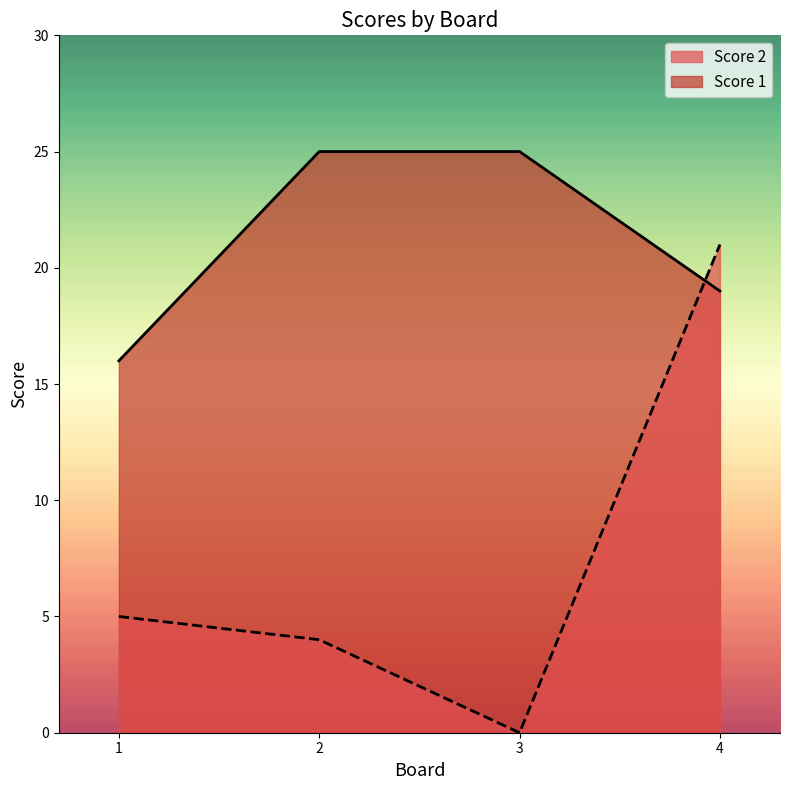

How many positive values does the Score 2 series have?

3